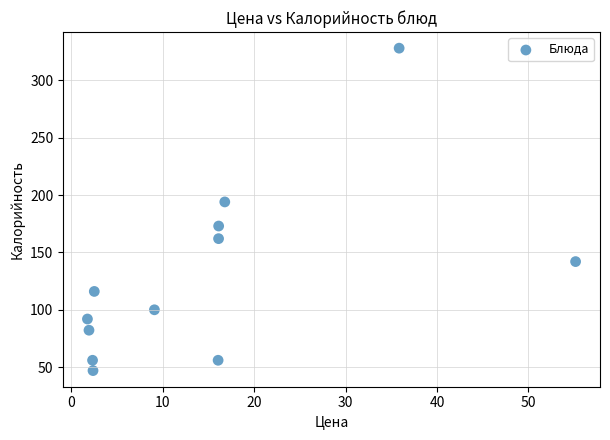

What is the average Y value?

129.0